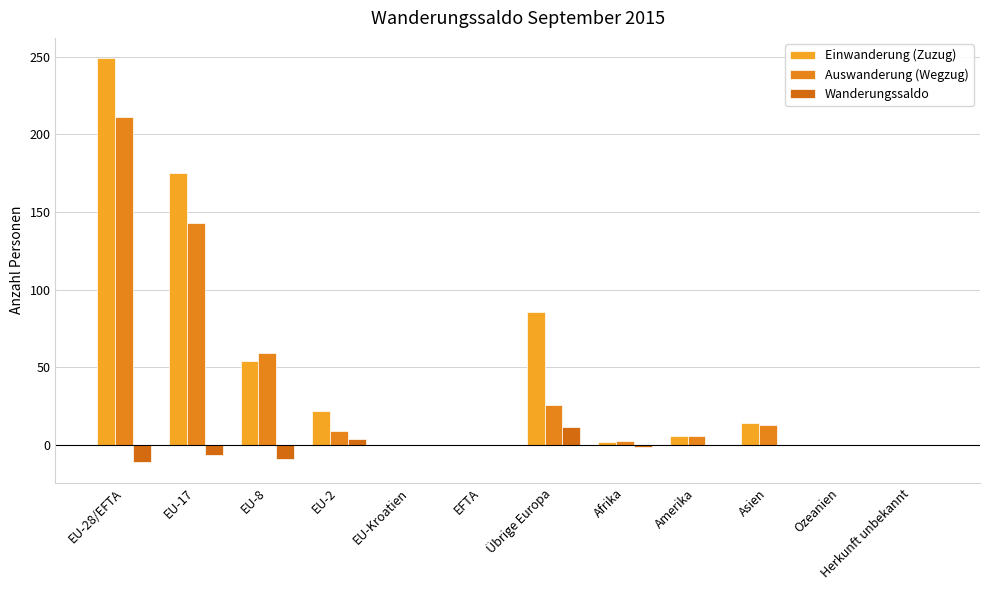

Are the bars horizontal?

No